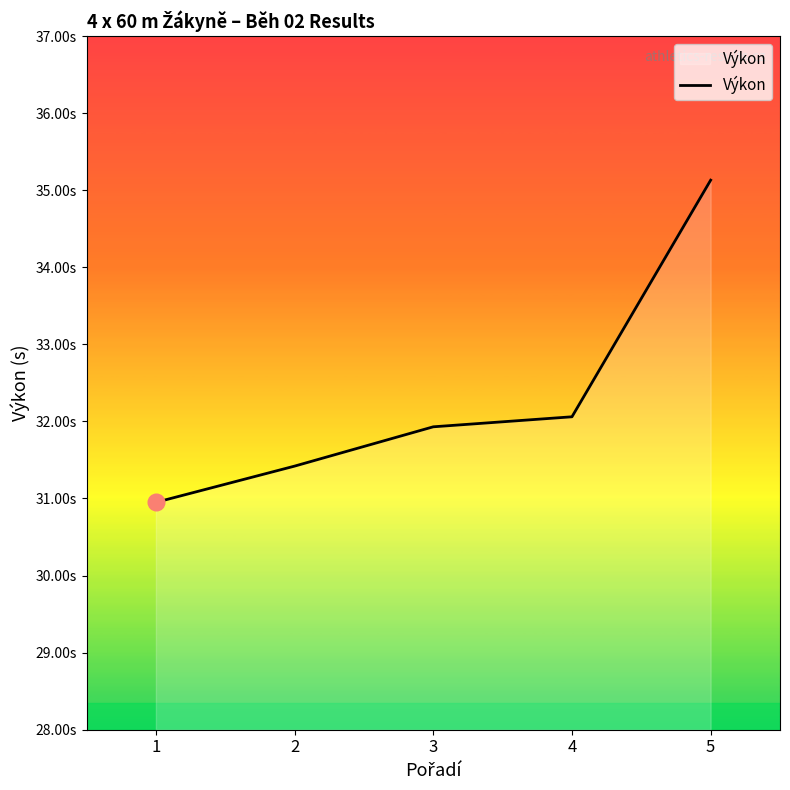

What is the change in value from 3 to 4?

+0.1